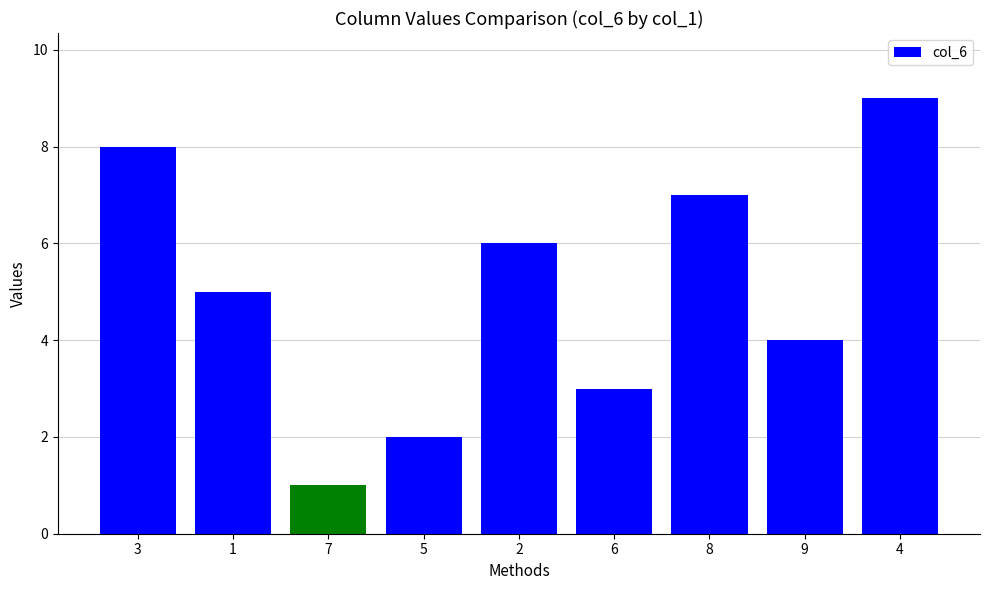

How many bars are there in total?

9